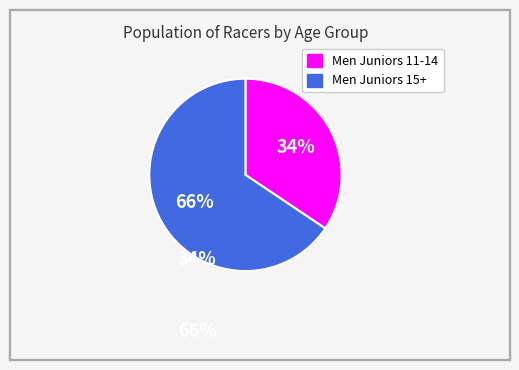

To the nearest percent, what is the average slice percentage?

50%